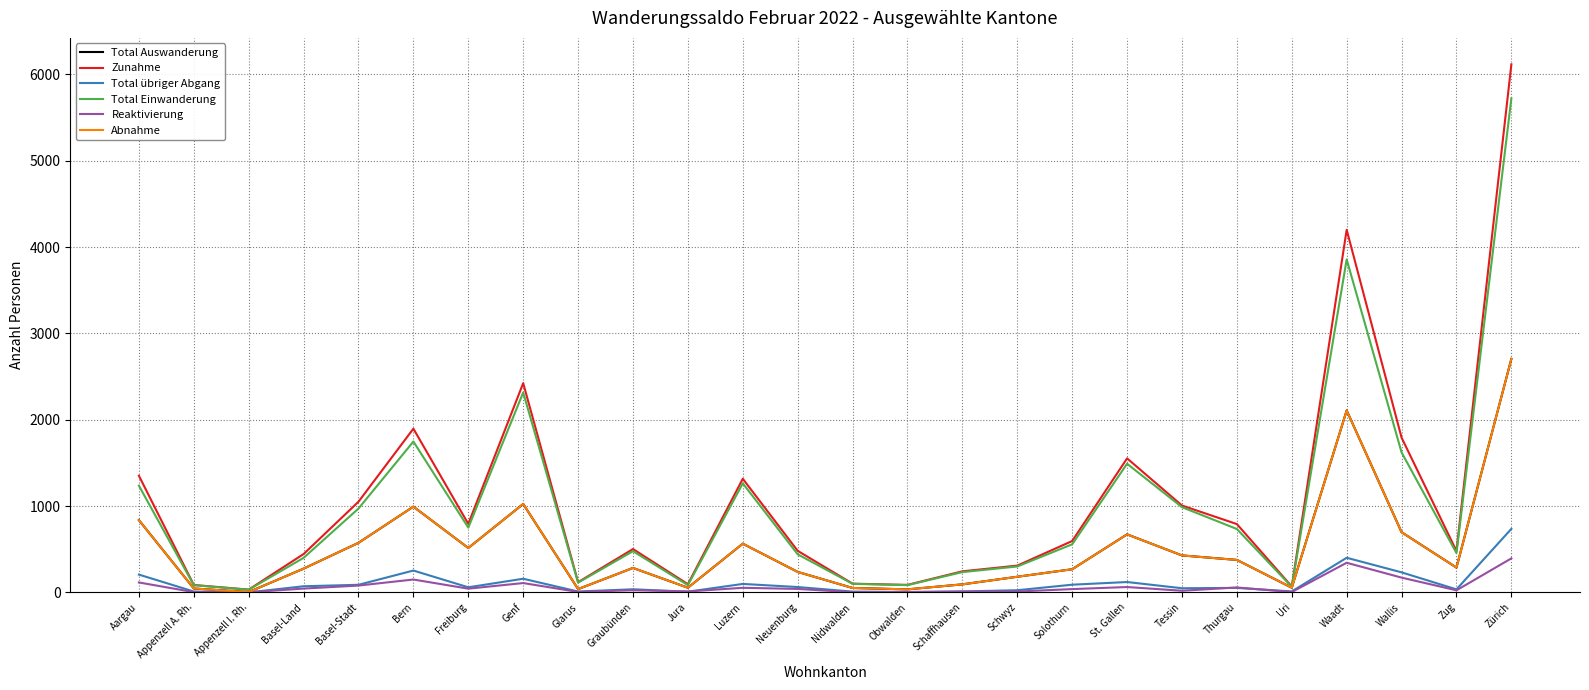

True or false: Total übriger Abgang and Total Einwanderung cross at least once.

False